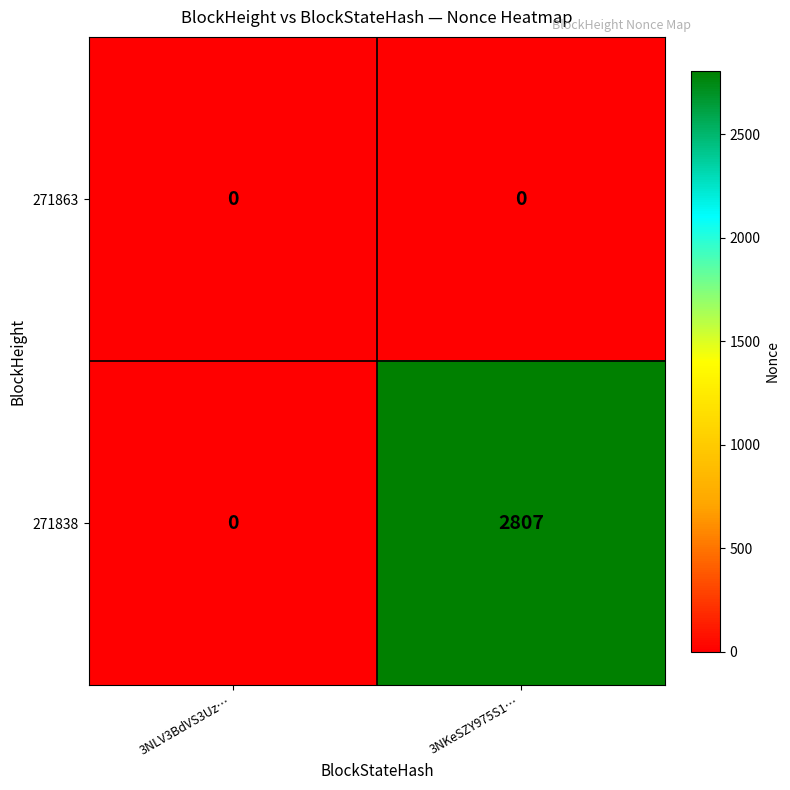

What is the greatest value displayed?

2807